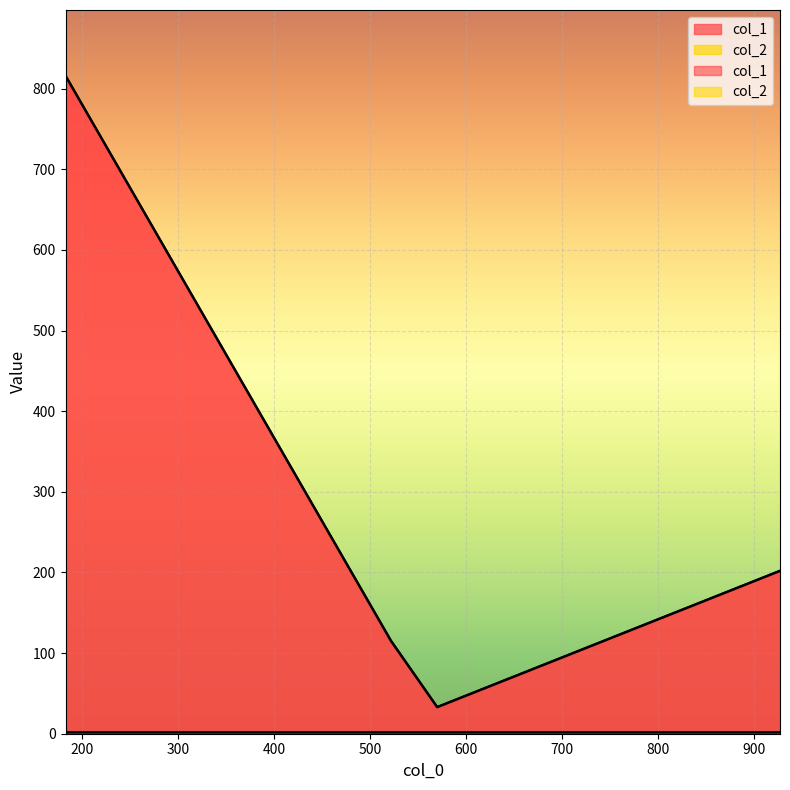

List the labels in order of col_2 value, largest first.

927, 522, 183, 570